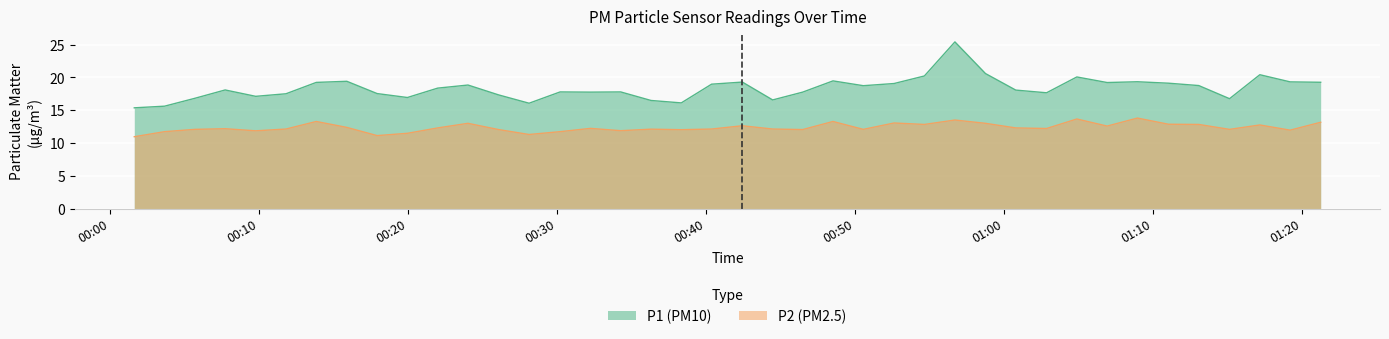

Reading left to right, list all the values displayed in this chart.

P1: 2023-02-08T00:01:36=15.4	2023-02-08T00:03:38=15.6	2023-02-08T00:05:40=16.8	2023-02-08T00:07:42=18.1	2023-02-08T00:09:45=17.1	2023-02-08T00:11:47=17.5	2023-02-08T00:13:49=19.2	2023-02-08T00:15:52=19.4	2023-02-08T00:17:54=17.6	2023-02-08T00:19:56=16.9	2023-02-08T00:21:58=18.4	2023-02-08T00:24:00=18.9	2023-02-08T00:26:03=17.4	2023-02-08T00:28:06=16.1	2023-02-08T00:30:11=17.8	2023-02-08T00:32:13=17.8	2023-02-08T00:34:15=17.8	2023-02-08T00:36:17=16.5	2023-02-08T00:38:19=16.1	2023-02-08T00:40:21=19.0	2023-02-08T00:42:25=19.3	2023-02-08T00:44:27=16.6	2023-02-08T00:46:28=17.8	2023-02-08T00:48:30=19.5	2023-02-08T00:50:32=18.8	2023-02-08T00:52:36=19.1	2023-02-08T00:54:38=20.2	2023-02-08T00:56:41=25.4	2023-02-08T00:58:44=20.6	2023-02-08T01:00:46=18.1	2023-02-08T01:02:50=17.7	2023-02-08T01:04:52=20.1	2023-02-08T01:06:54=19.2	2023-02-08T01:08:56=19.4	2023-02-08T01:11:01=19.1	2023-02-08T01:13:03=18.8	2023-02-08T01:15:07=16.8	2023-02-08T01:17:09=20.4	2023-02-08T01:19:11=19.3	2023-02-08T01:21:14=19.3
P2: 2023-02-08T00:01:36=11.0	2023-02-08T00:03:38=11.8	2023-02-08T00:05:40=12.1	2023-02-08T00:07:42=12.2	2023-02-08T00:09:45=11.9	2023-02-08T00:11:47=12.2	2023-02-08T00:13:49=13.3	2023-02-08T00:15:52=12.4	2023-02-08T00:17:54=11.2	2023-02-08T00:19:56=11.5	2023-02-08T00:21:58=12.3	2023-02-08T00:24:00=13.0	2023-02-08T00:26:03=12.1	2023-02-08T00:28:06=11.3	2023-02-08T00:30:11=11.8	2023-02-08T00:32:13=12.2	2023-02-08T00:34:15=11.9	2023-02-08T00:36:17=12.1	2023-02-08T00:38:19=12.1	2023-02-08T00:40:21=12.2	2023-02-08T00:42:25=12.7	2023-02-08T00:44:27=12.2	2023-02-08T00:46:28=12.1	2023-02-08T00:48:30=13.3	2023-02-08T00:50:32=12.1	2023-02-08T00:52:36=13.1	2023-02-08T00:54:38=12.8	2023-02-08T00:56:41=13.5	2023-02-08T00:58:44=13.0	2023-02-08T01:00:46=12.3	2023-02-08T01:02:50=12.2	2023-02-08T01:04:52=13.7	2023-02-08T01:06:54=12.6	2023-02-08T01:08:56=13.8	2023-02-08T01:11:01=12.9	2023-02-08T01:13:03=12.8	2023-02-08T01:15:07=12.1	2023-02-08T01:17:09=12.8	2023-02-08T01:19:11=12.0	2023-02-08T01:21:14=13.2